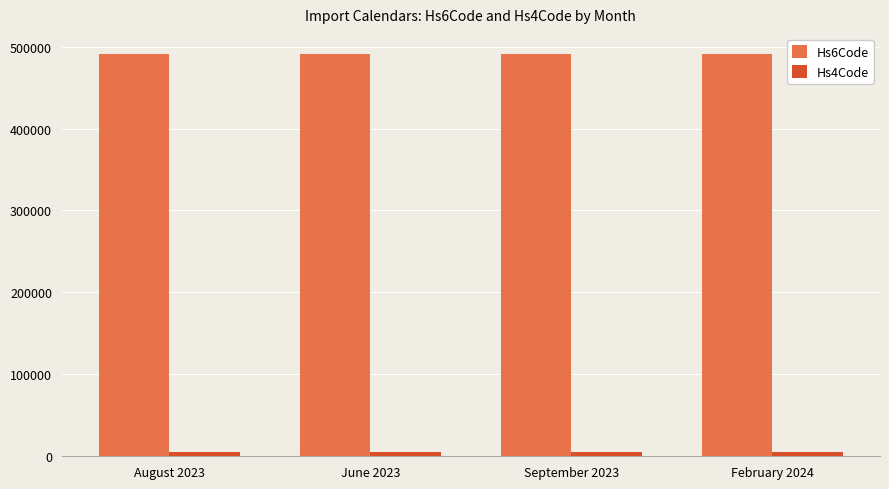

What is the greatest value displayed?

491000